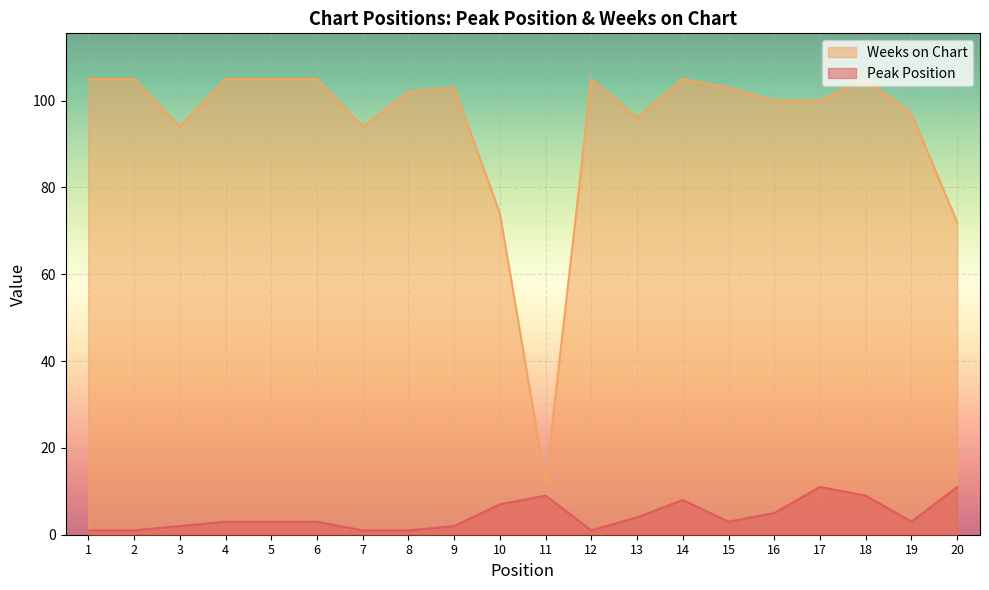

Rank the series at 10 from lowest to highest value.

Peak Position, Weeks on Chart